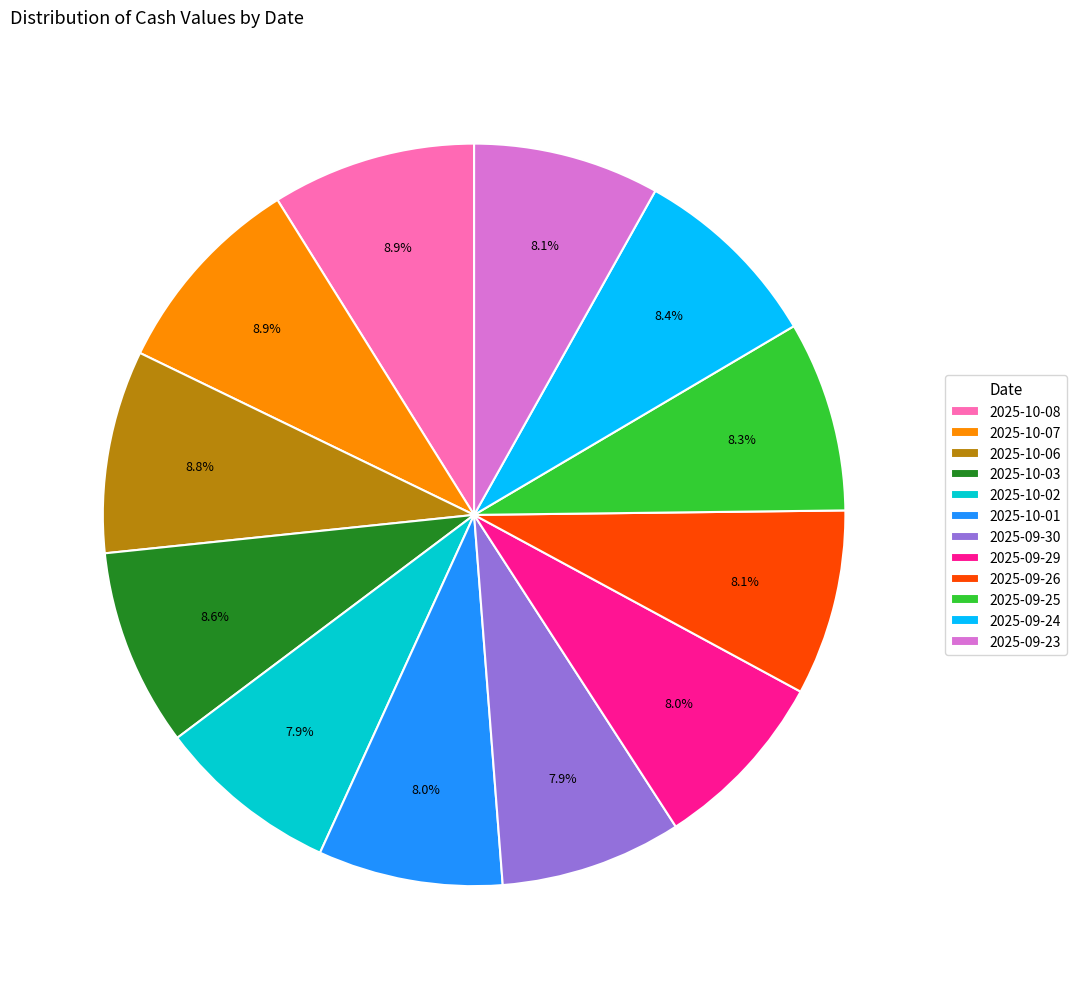

To the nearest percent, what is the difference between the largest and smallest slice percentages?

1%